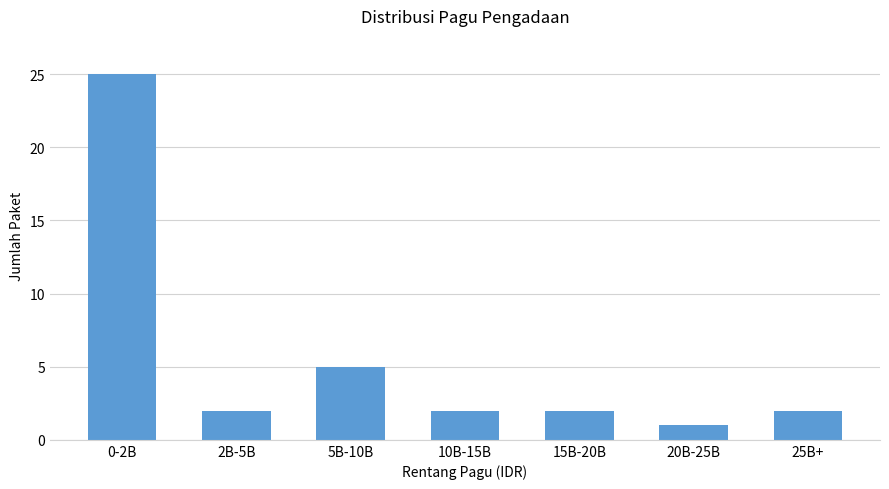

Reading left to right, list all the values displayed in this chart.

0-2B=25	2B-5B=2	5B-10B=5	10B-15B=2	15B-20B=2	20B-25B=1	25B+=2